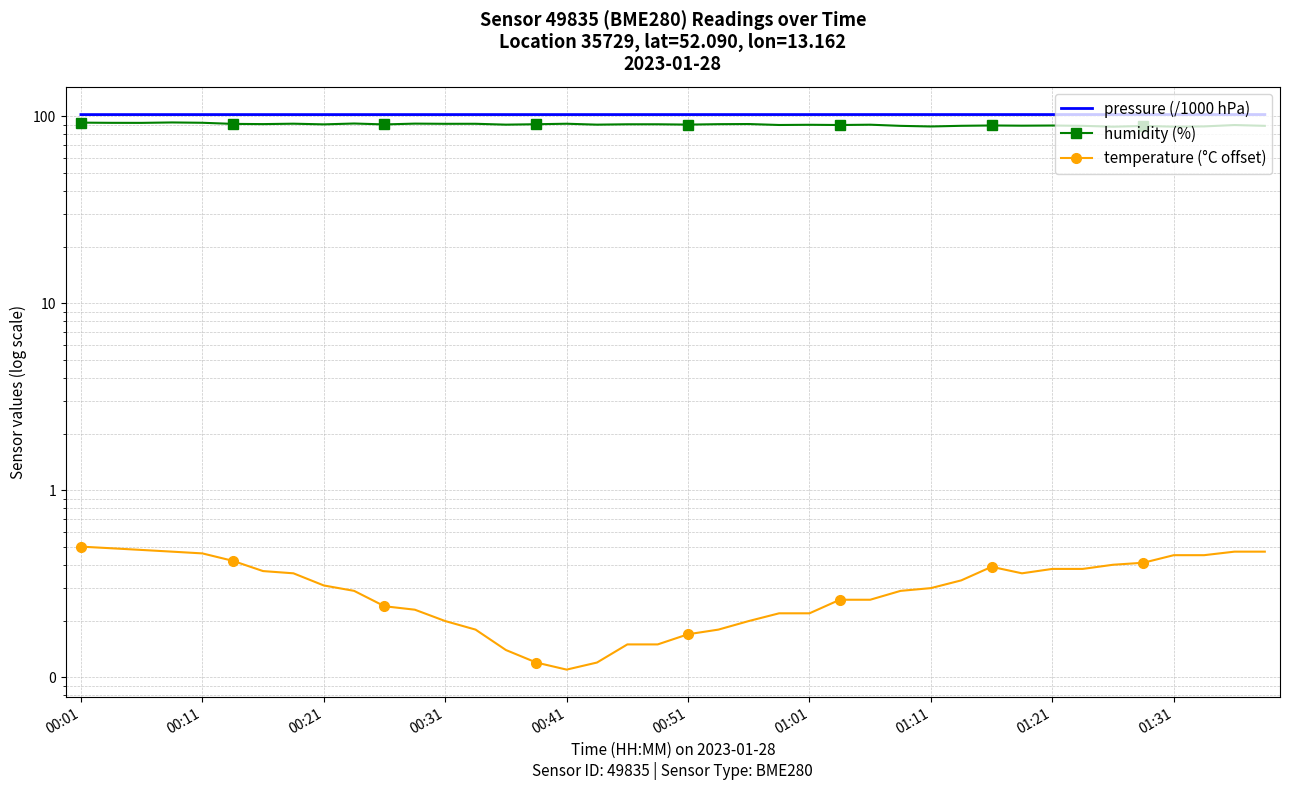

True or false: humidity (%) and pressure (/1000 hPa) intersect in this chart.

False